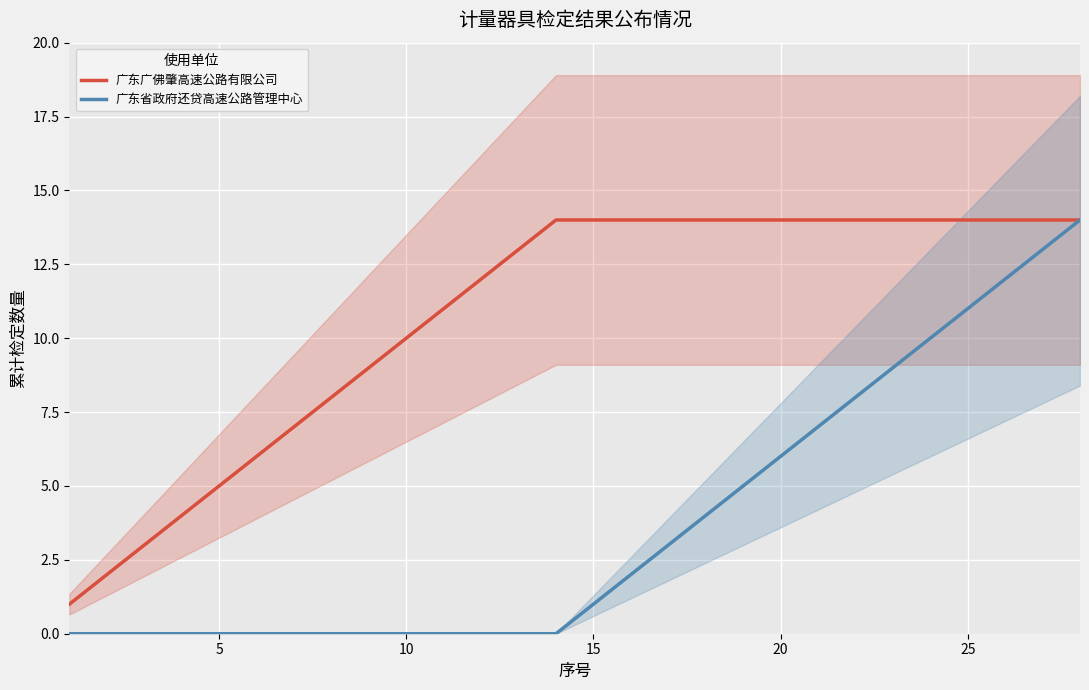

True or false: 广东省政府还贷高速公路管理中心 and 广东广佛肇高速公路有限公司 intersect in this chart.

False